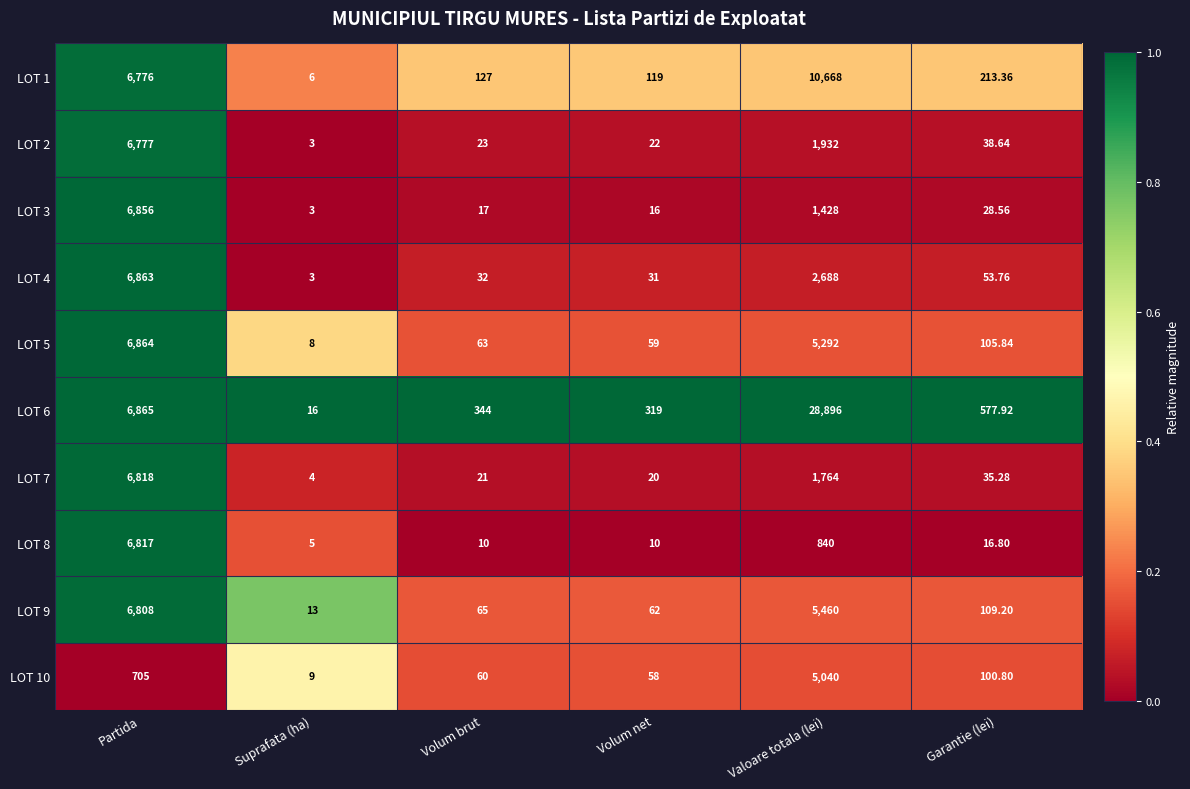

Is the value of LOT 2 at Partida greater than the value of LOT 8 at Suprafata (ha)?

Yes